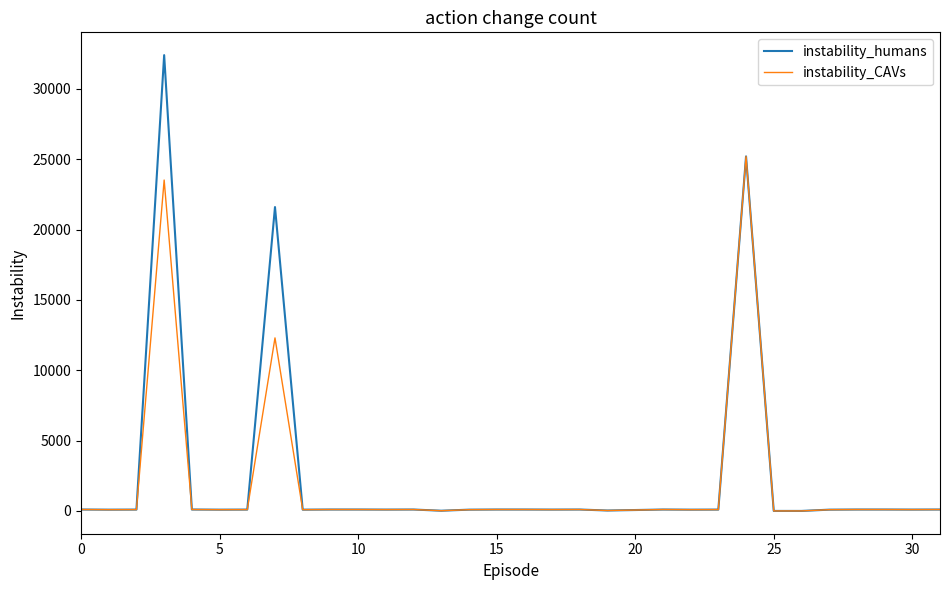

Rank the series by their maximum value, from highest to lowest.

instability_humans, instability_CAVs